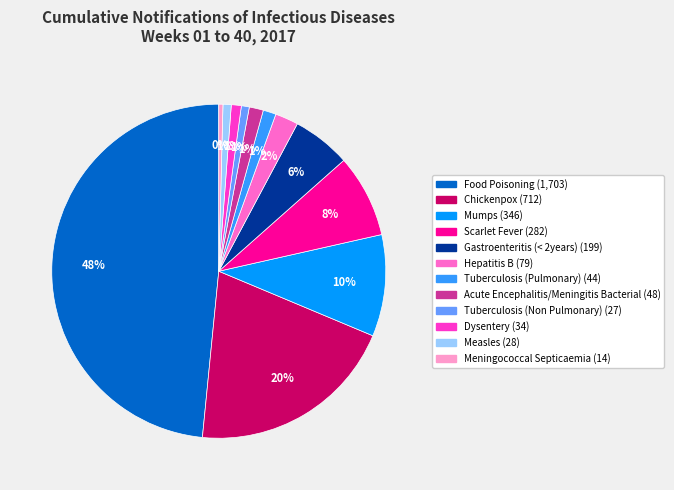

What is the ratio of the value at Scarlet Fever to the value at Meningococcal Septicaemia?

20.1